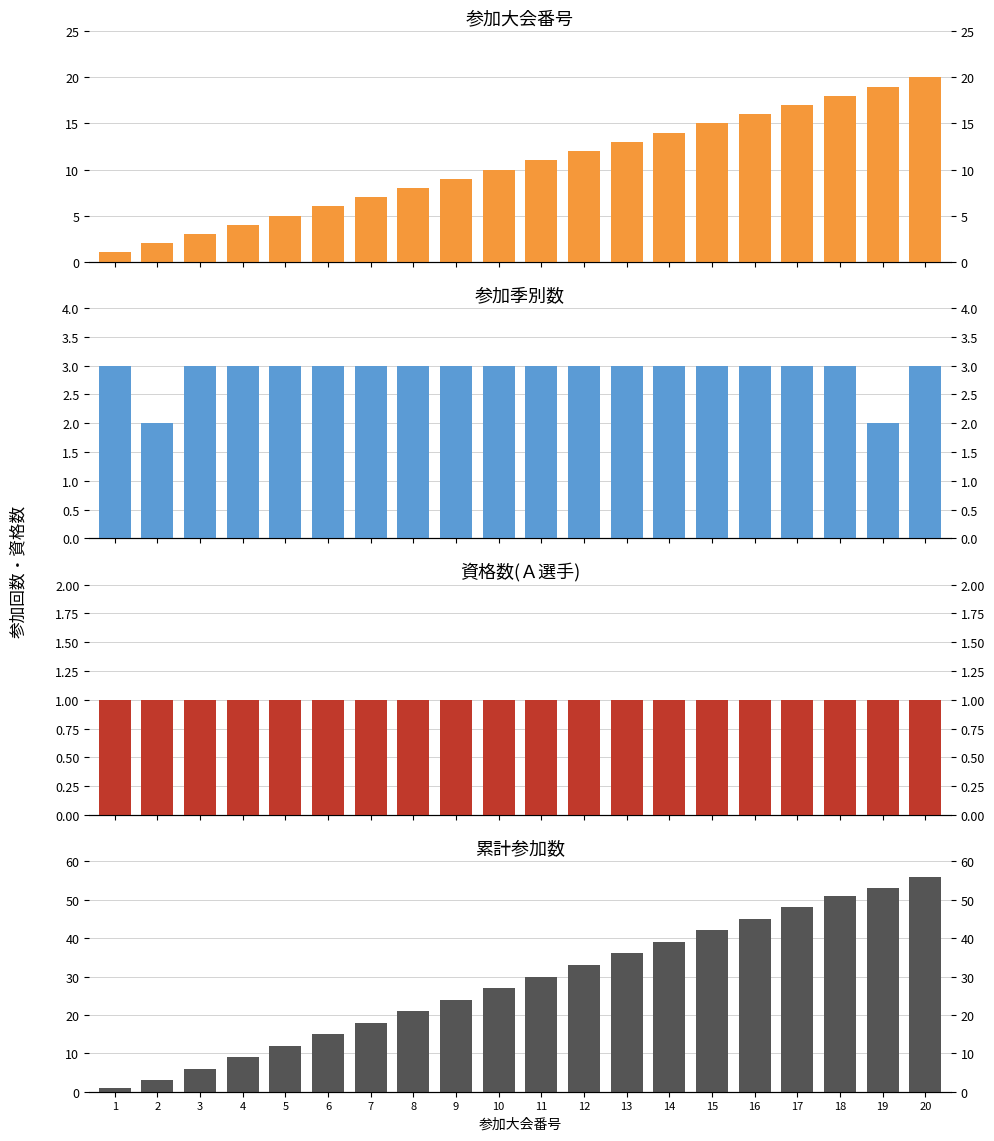

What is the lowest value of the 夏秋冬 series?

2